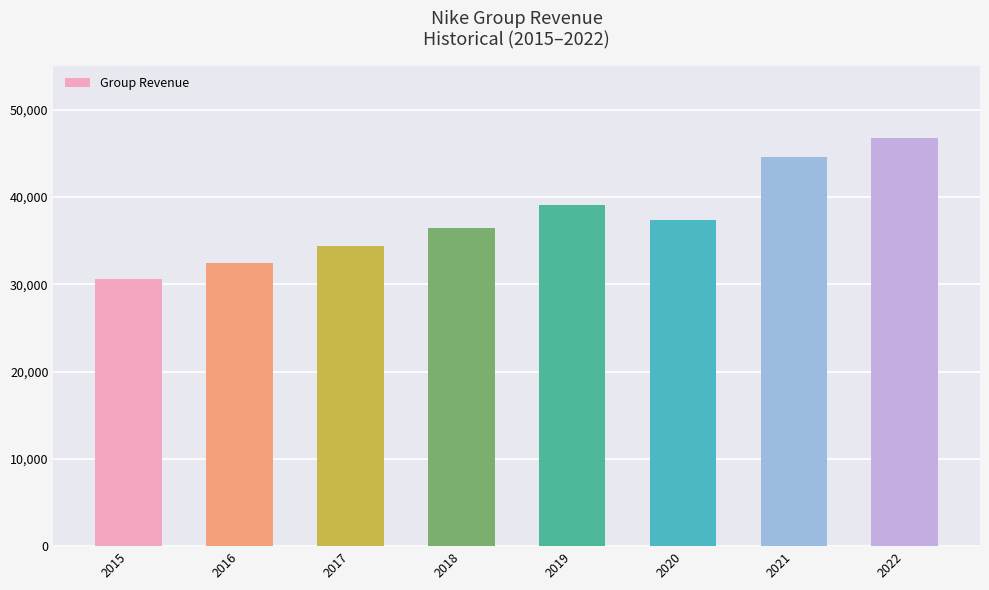

Where is the data nearest to the value 38655?

2019